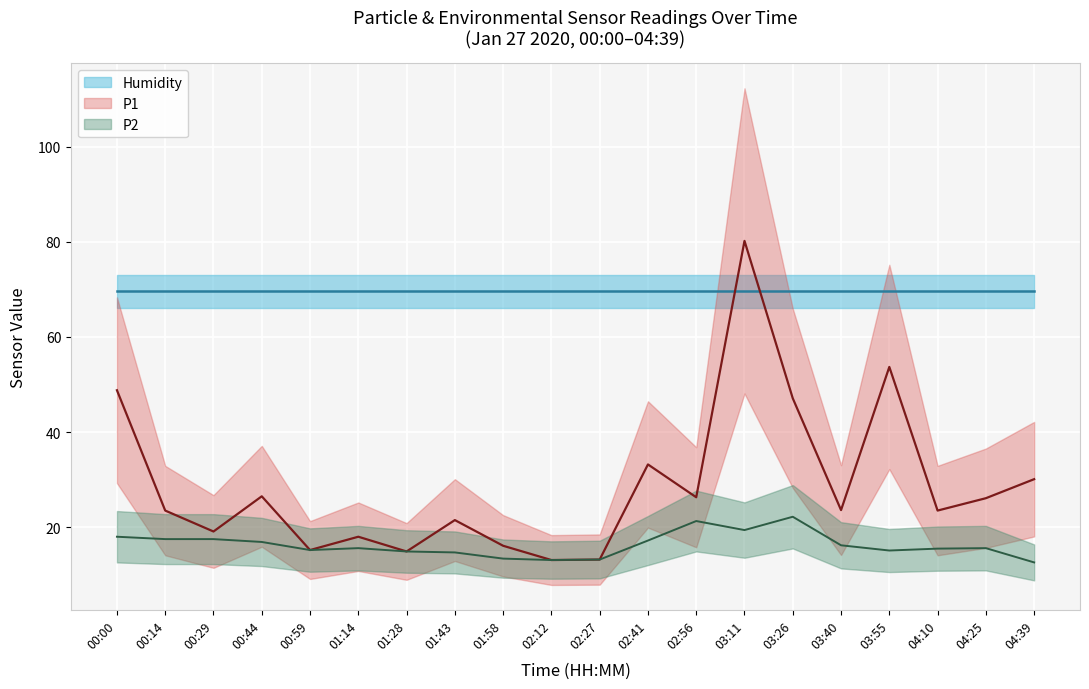

What is the sum of the P2 values at 03:40 and 01:43?

30.9